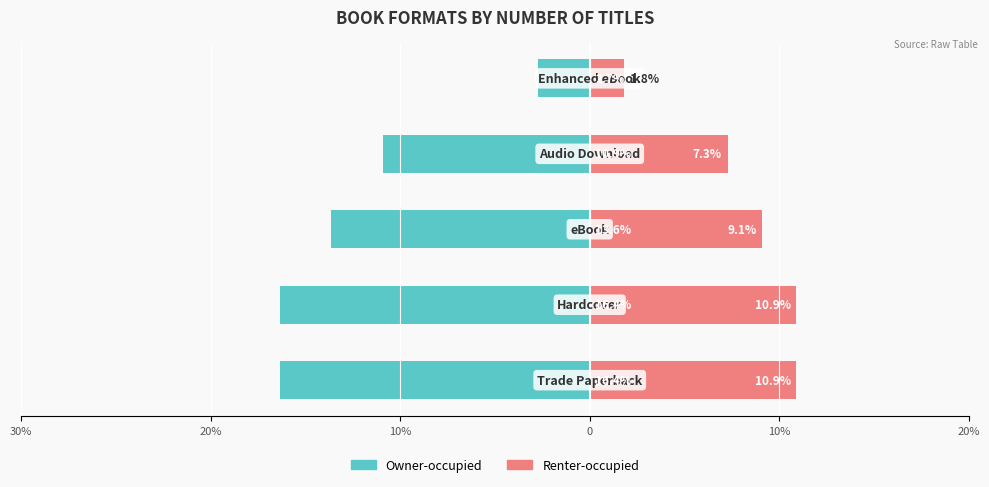

What is the difference between the second highest and second lowest values in the Renter-occupied series?

3.6